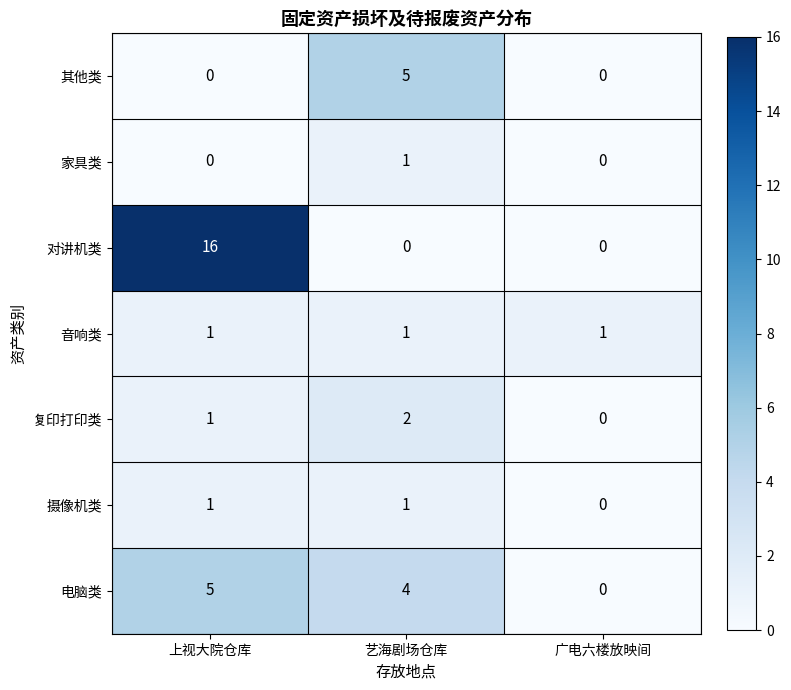

Which series has the largest range (max minus min)?

对讲机类